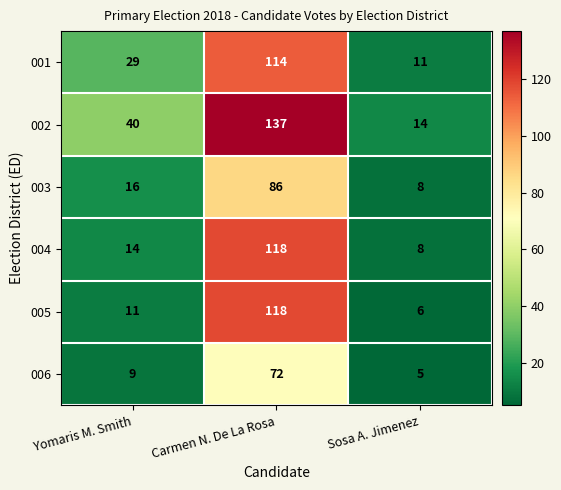

Between Yomaris M. Smith and Carmen N. De La Rosa, which series saw the biggest shift?

005